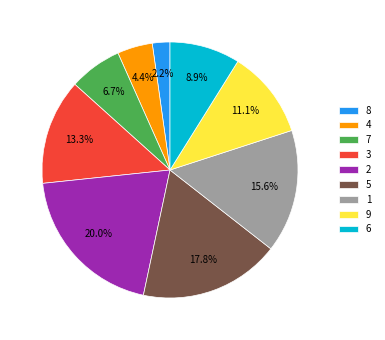

Do 2 and 4 together represent more than half of the pie?

No